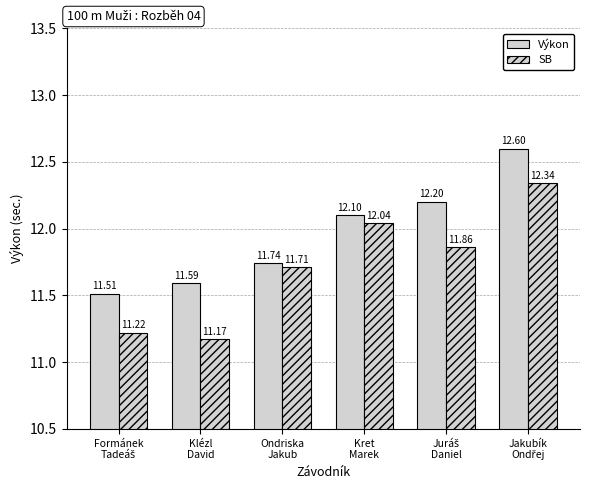

Reading left to right, list all the values displayed in this chart.

Výkon: 11.5	11.6	11.7	12.1	12.2	12.6
SB: 11.2	11.2	11.7	12.0	11.9	12.3